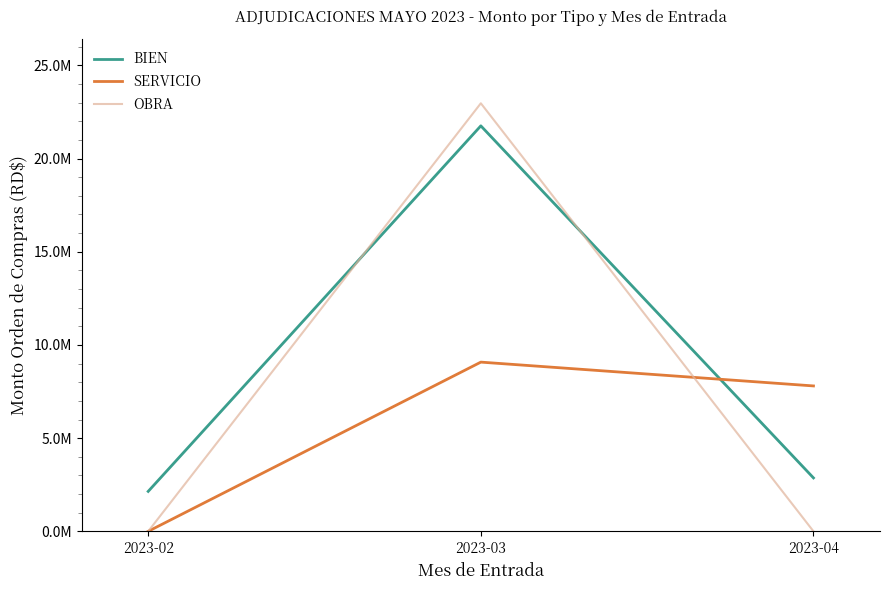

At 2023-02, list the series in order from largest to smallest.

BIEN, SERVICIO, OBRA